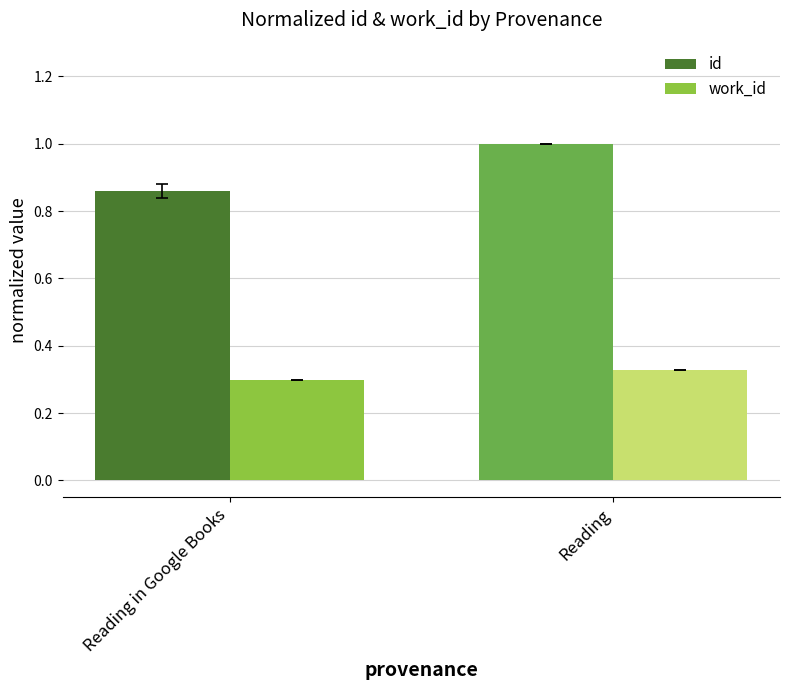

Is it true that work_id equals 0.3 at Reading?

True